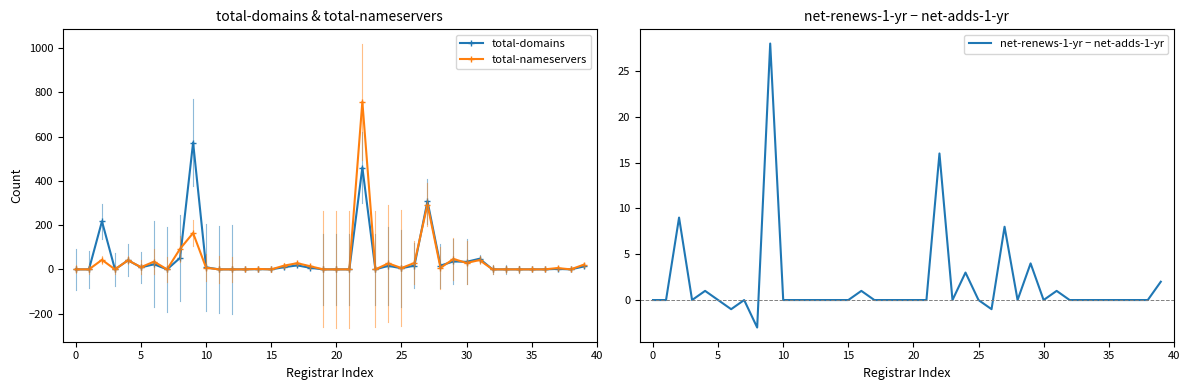

What is the value of the net-renews-1-yr − net-adds-1-yr point at the 32nd from the left?

1